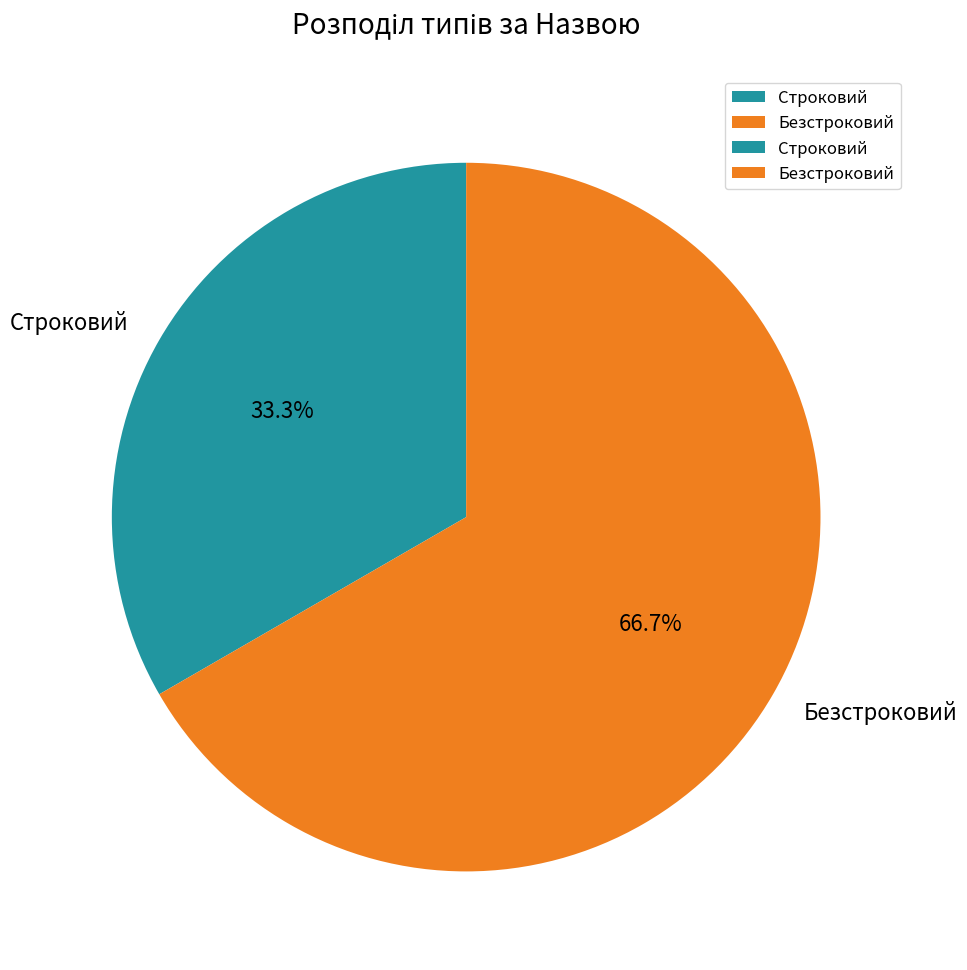

To the nearest percent, what is the difference between the largest and smallest slice percentages?

33%